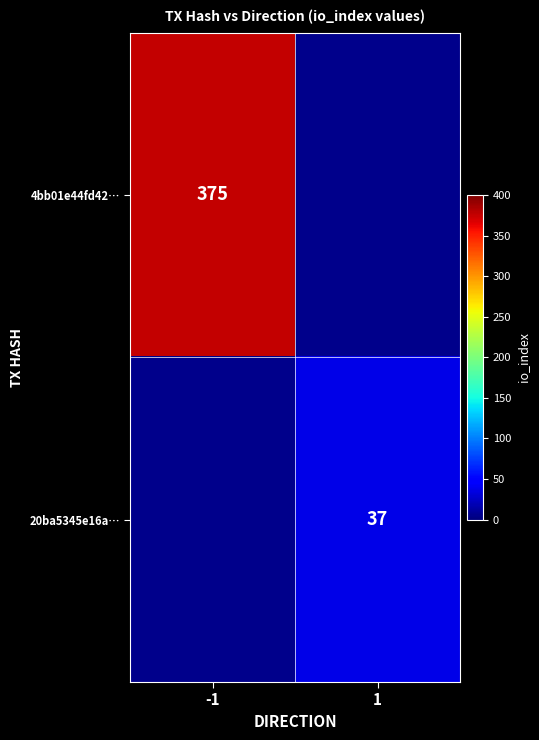

True or false: 4bb01e44fd42… has a value of 375 at -1.

True